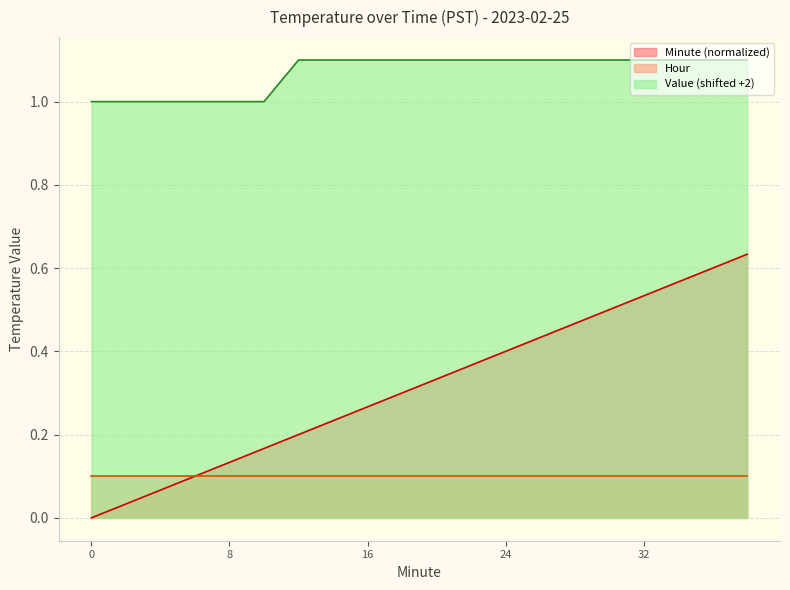

Reading left to right, list all the values displayed in this chart.

Minute: 0=0.0	2=0.0	4=0.1	6=0.1	8=0.1	10=0.2	12=0.2	14=0.2	16=0.3	18=0.3	20=0.3	22=0.4	24=0.4	26=0.4	28=0.5	30=0.5	32=0.5	34=0.6	36=0.6	38=0.6
Value: 0=1.0	2=1.0	4=1.0	6=1.0	8=1.0	10=1.0	12=1.1	14=1.1	16=1.1	18=1.1	20=1.1	22=1.1	24=1.1	26=1.1	28=1.1	30=1.1	32=1.1	34=1.1	36=1.1	38=1.1